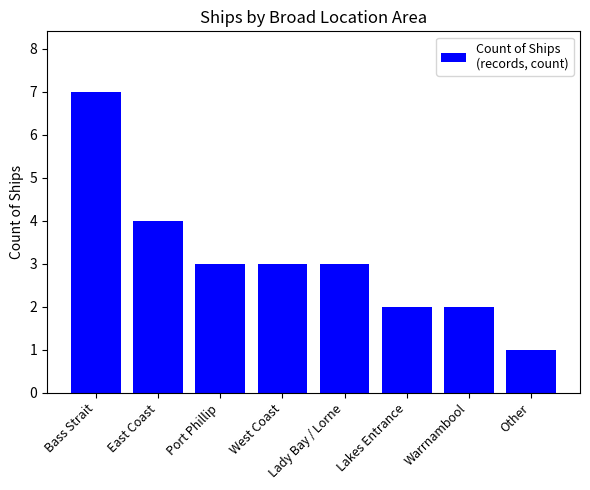

At which category does the chart reach its peak across all series?

Bass Strait